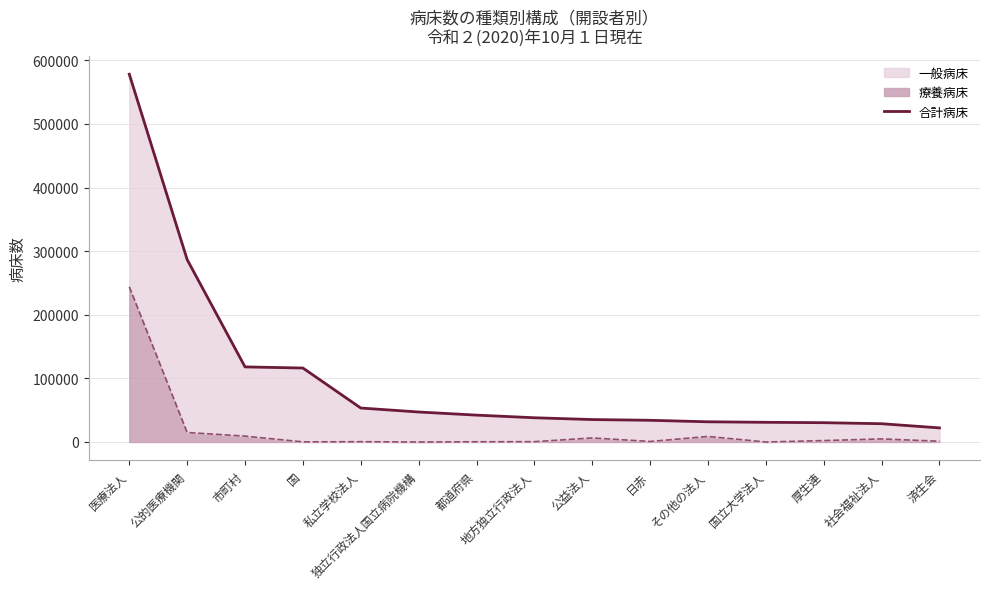

Which series has the largest total across all categories?

合計病床